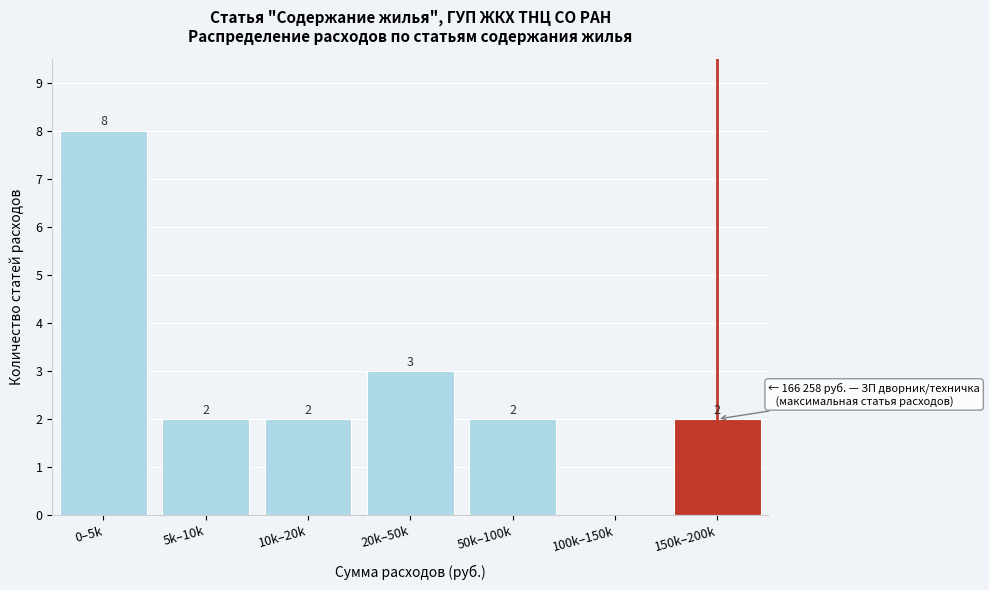

Reading left to right, list all the values displayed in this chart.

0–5k=8	5k–10k=2	10k–20k=2	20k–50k=3	50k–100k=2	100k–150k=0	150k–200k=2